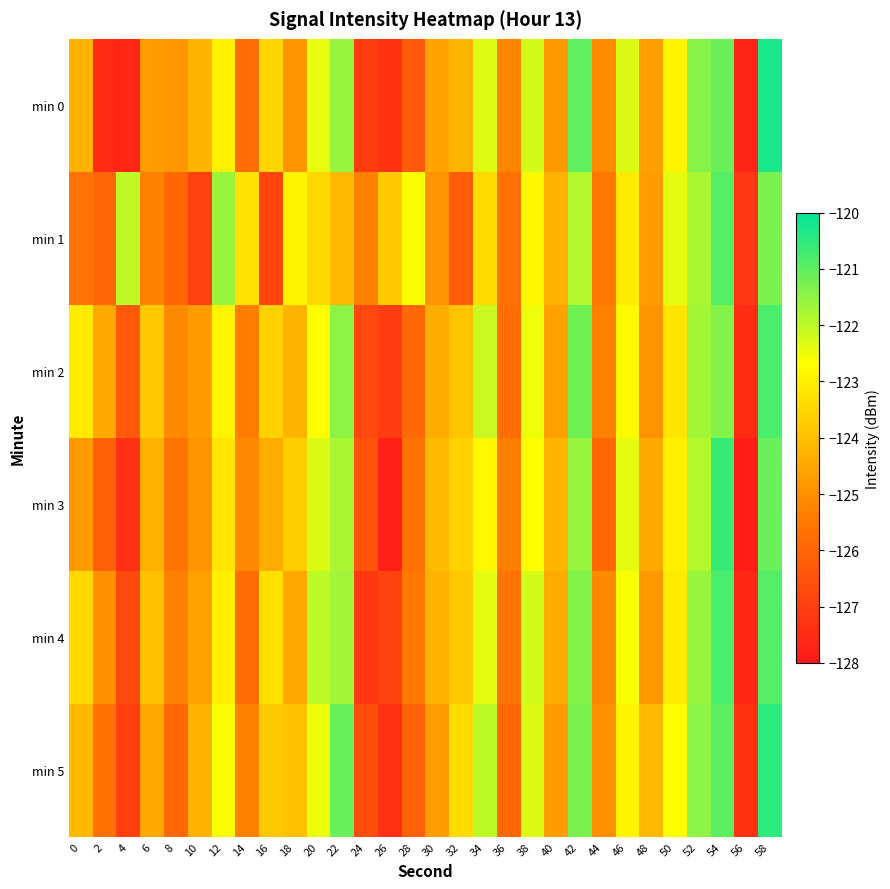

Reading left to right, list all the values displayed in this chart.

min 0: 0=-124.2	2=-127.5	4=-127.6	6=-124.7	8=-124.9	10=-124.2	12=-123.0	14=-125.8	16=-123.5	18=-124.9	20=-122.4	22=-121.6	24=-127.1	26=-127.3	28=-126.3	30=-124.6	32=-124.2	34=-122.3	36=-125.2	38=-122.2	40=-124.8	42=-121.0	44=-125.1	46=-122.3	48=-124.7	50=-122.9	52=-121.4	54=-121.1	56=-127.7	58=-120.3
min 1: 0=-125.7	2=-126.0	4=-122.0	6=-125.3	8=-125.9	10=-127.0	12=-121.6	14=-123.2	16=-126.8	18=-122.9	20=-123.5	22=-124.1	24=-125.3	26=-123.8	28=-122.6	30=-124.9	32=-126.2	34=-123.4	36=-125.7	38=-122.8	40=-124.3	42=-121.9	44=-125.5	46=-123.1	48=-124.7	50=-122.4	52=-121.8	54=-120.9	56=-127.2	58=-121.3
min 2: 0=-123.1	2=-124.5	4=-126.3	6=-123.8	8=-125.1	10=-124.7	12=-122.9	14=-125.4	16=-123.6	18=-124.2	20=-122.7	22=-121.5	24=-126.8	26=-127.1	28=-125.9	30=-124.4	32=-123.9	34=-122.1	36=-125.8	38=-122.5	40=-124.6	42=-121.2	44=-125.3	46=-122.8	48=-124.9	50=-123.2	52=-121.7	54=-121.4	56=-127.5	58=-120.8
min 3: 0=-124.8	2=-126.1	4=-127.4	6=-124.3	8=-125.6	10=-124.9	12=-123.2	14=-125.1	16=-124.4	18=-123.7	20=-122.3	22=-121.8	24=-126.5	26=-127.8	28=-125.7	30=-124.1	32=-123.6	34=-122.8	36=-125.4	38=-122.7	40=-124.2	42=-121.6	44=-125.9	46=-122.4	48=-124.5	50=-123.0	52=-121.9	54=-120.6	56=-127.9	58=-121.1
min 4: 0=-123.5	2=-125.0	4=-126.7	6=-124.0	8=-125.3	10=-124.6	12=-123.0	14=-125.8	16=-123.3	18=-124.5	20=-122.0	22=-121.7	24=-127.2	26=-126.9	28=-125.5	30=-124.3	32=-123.8	34=-122.4	36=-125.6	38=-122.2	40=-124.4	42=-121.4	44=-125.1	46=-122.6	48=-124.8	50=-123.1	52=-121.6	54=-120.8	56=-127.6	58=-120.9
min 5: 0=-124.1	2=-125.7	4=-127.0	6=-124.5	8=-125.9	10=-124.3	12=-122.6	14=-125.3	16=-123.8	18=-124.0	20=-122.5	22=-121.1	24=-126.6	26=-127.4	28=-126.1	30=-124.7	32=-123.4	34=-122.0	36=-125.9	38=-122.3	40=-124.7	42=-121.3	44=-125.0	46=-122.9	48=-124.1	50=-122.7	52=-121.5	54=-121.0	56=-127.3	58=-120.5